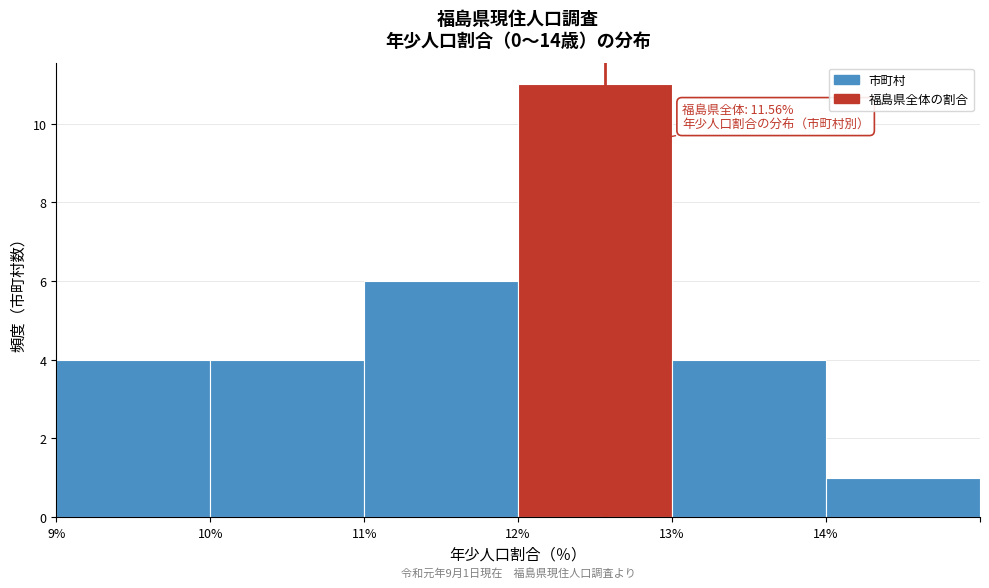

Reading left to right, transcribe all the data shown in this chart.

9%=4	10%=4	11%=6	12%=11	13%=4	14%=1